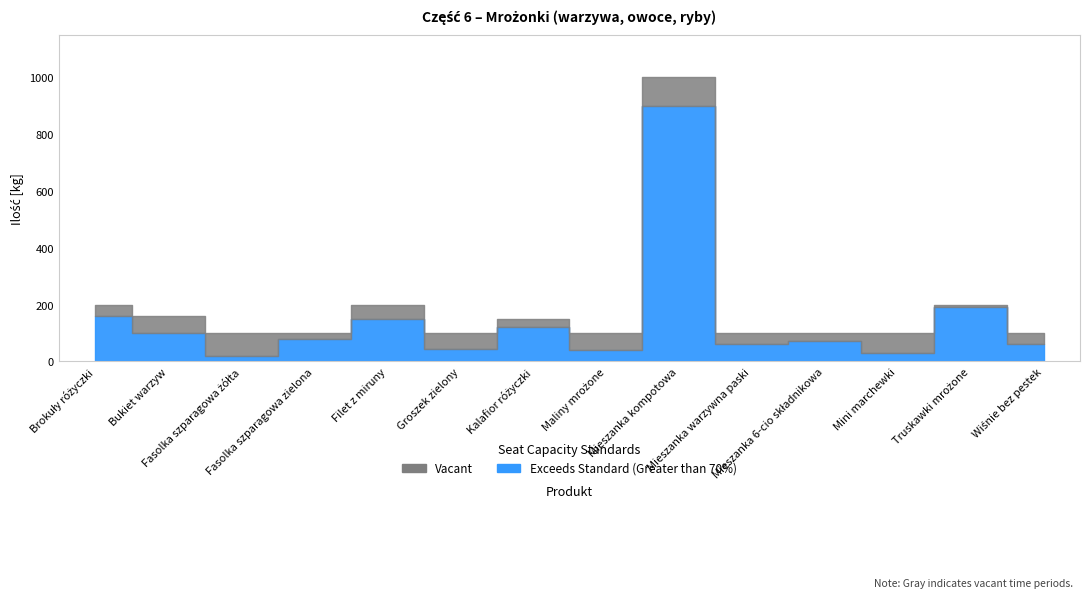

At how many categories does at least one series exceed 625?

1